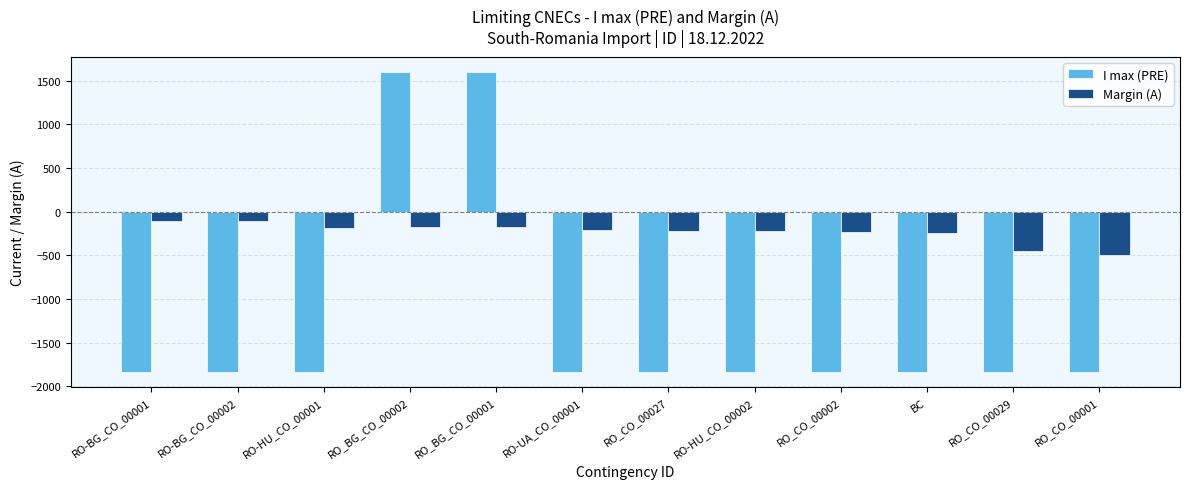

How many series are shown in this chart?

2